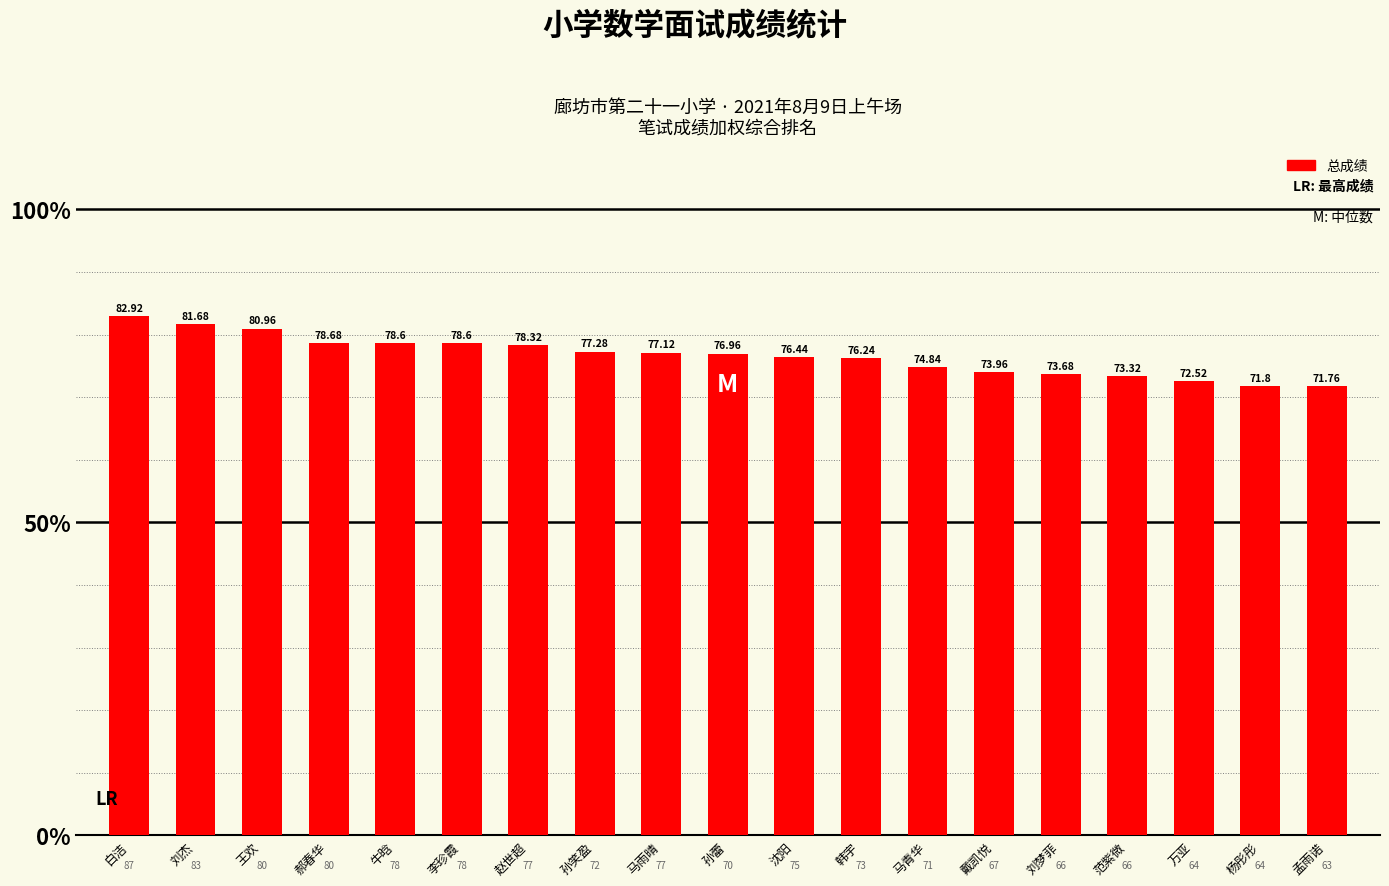

What is the sum of all values?

1455.7